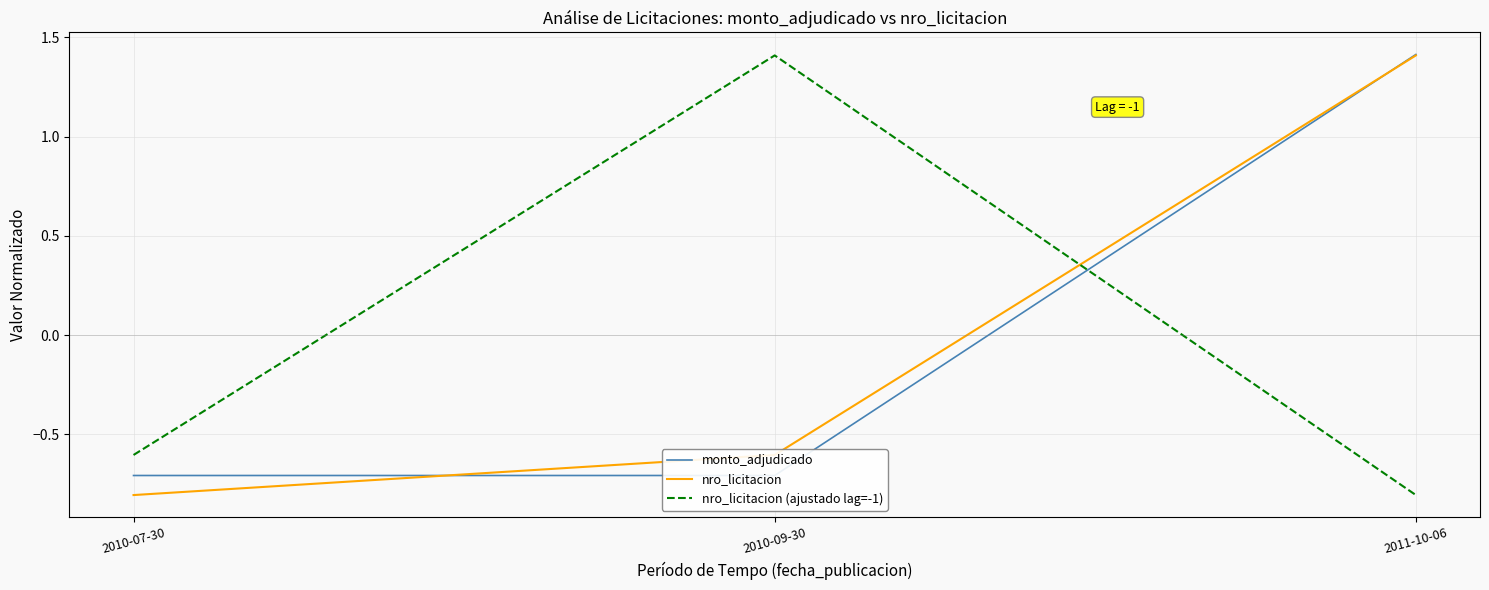

What is the value of the monto_adjudicado point at the 2nd from the left?

-0.7